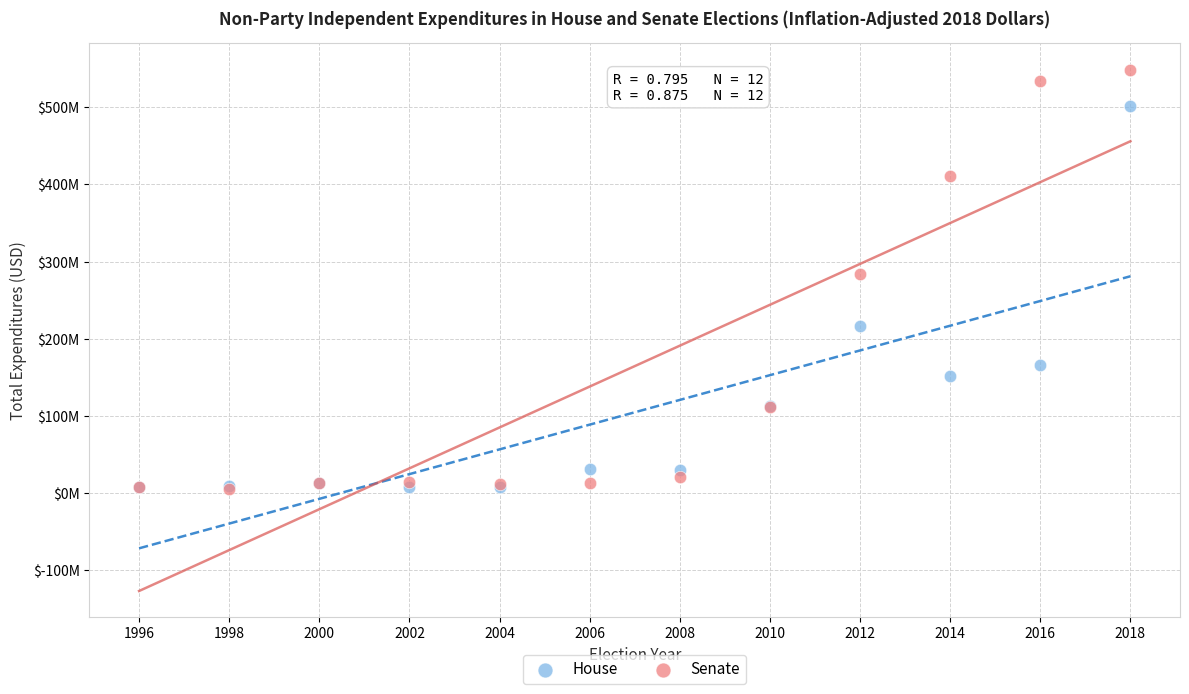

What are all the series names shown in the legend?

House, Senate